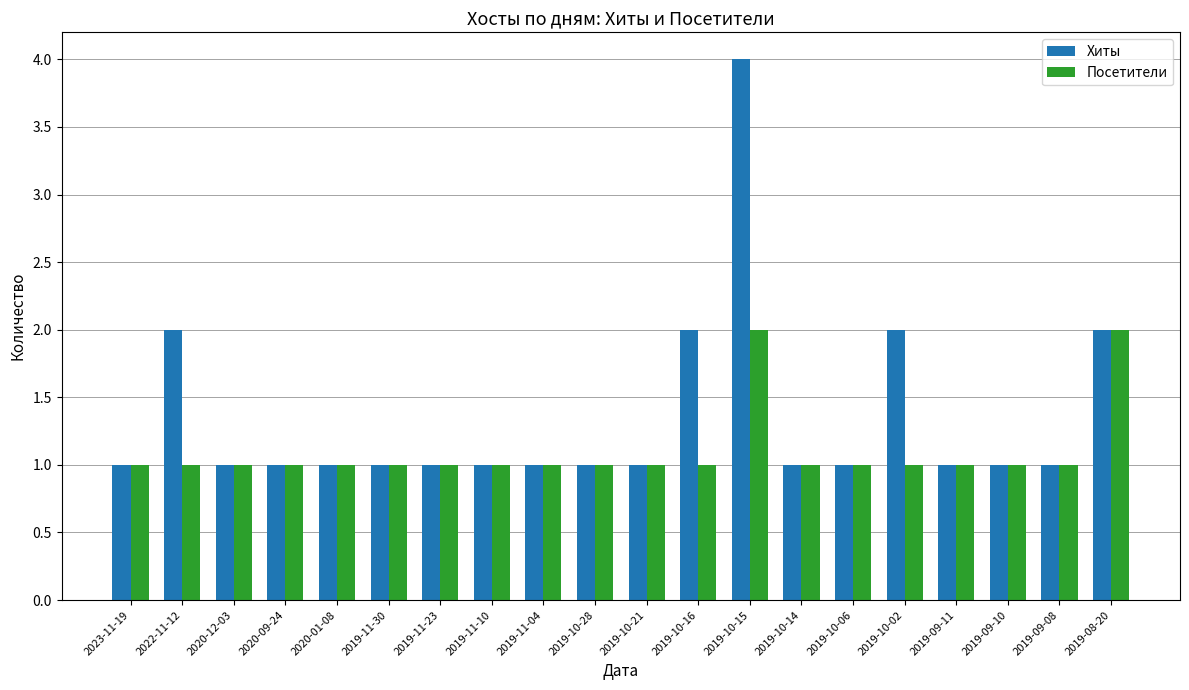

What is the value of the Посетители bar at the 17th from the left?

1